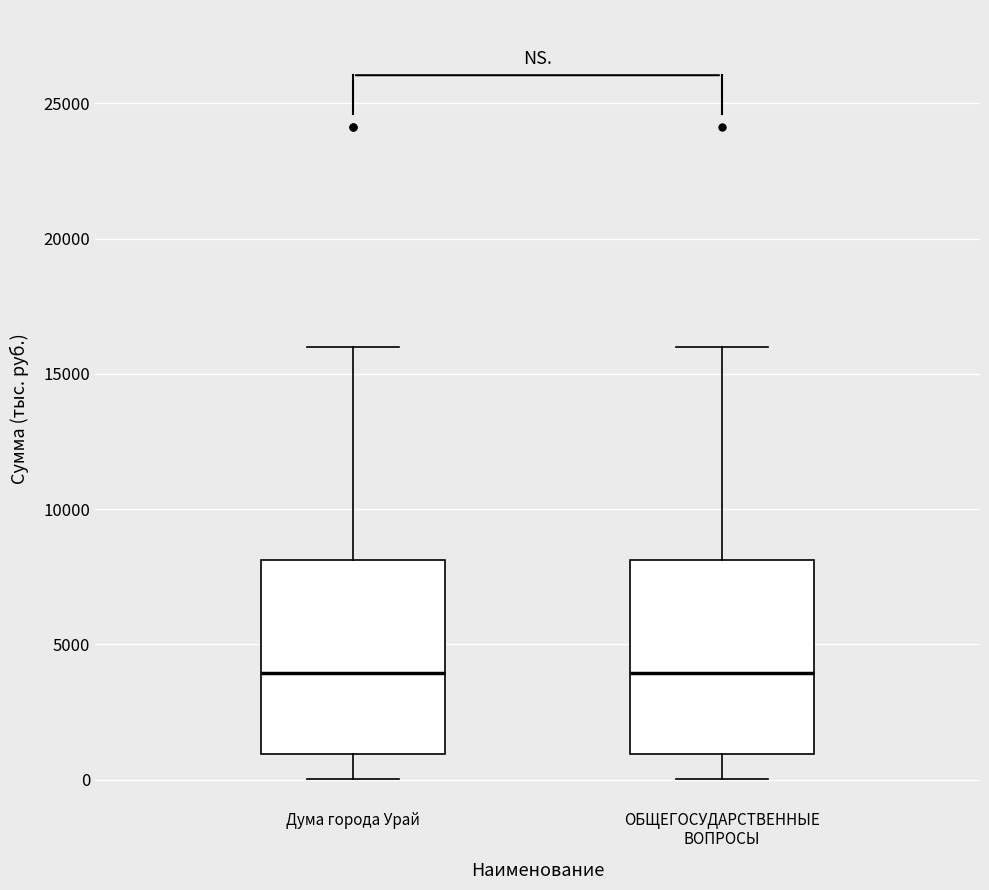

Reading left to right, read every box against the y-axis: the position of its median line, the range the box covers, and the ends of its whiskers. The values are not printed on the chart, so give them approximately, as read against the axis.

Дума города Урай: median 4000, box 1000 to 8000, whiskers 0 to 16000
ОБЩЕГОСУДАРСТВЕННЫЕ ВОПРОСЫ: median 4000, box 1000 to 8000, whiskers 0 to 16000